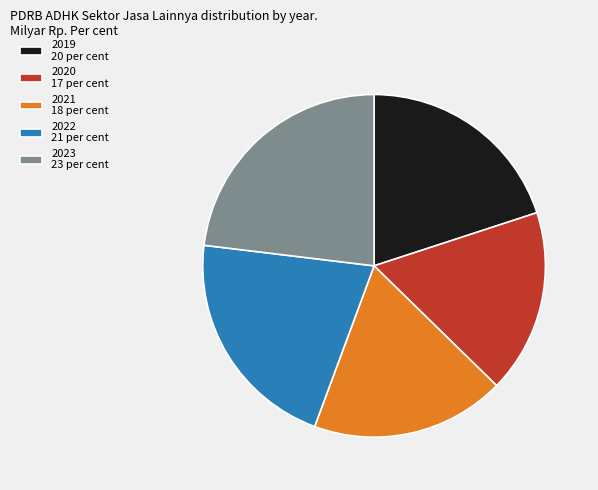

How many slices are in this pie chart?

5